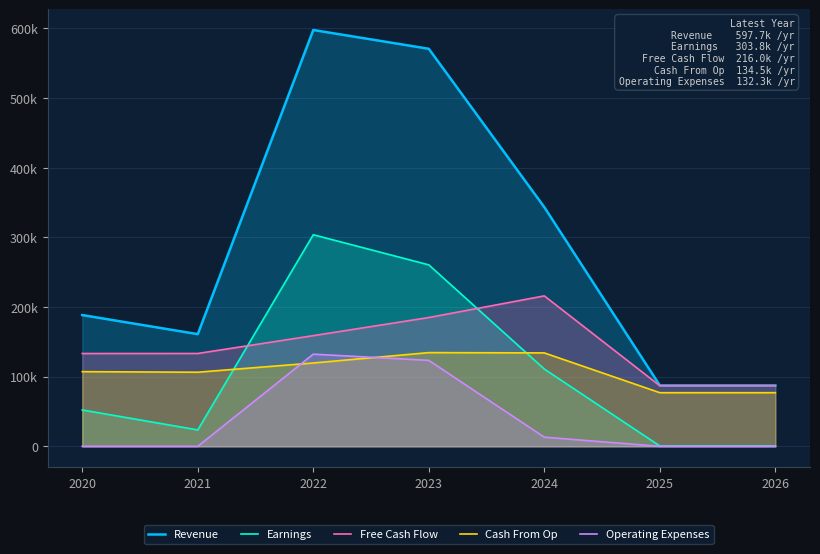

True or false: Operating Expenses and Cash From Op cross at least once.

True